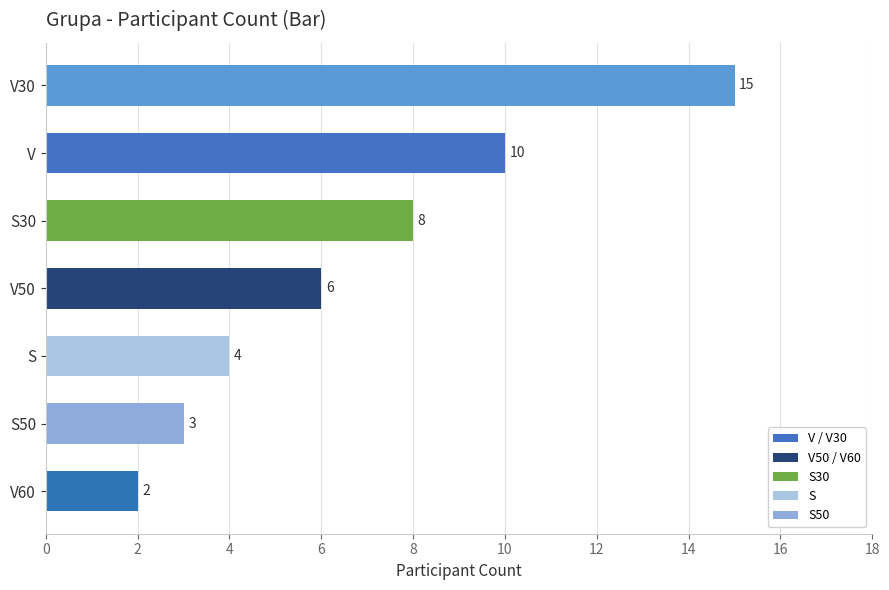

List the labels in order of value, smallest first.

V60, S50, S, V50, S30, V, V30